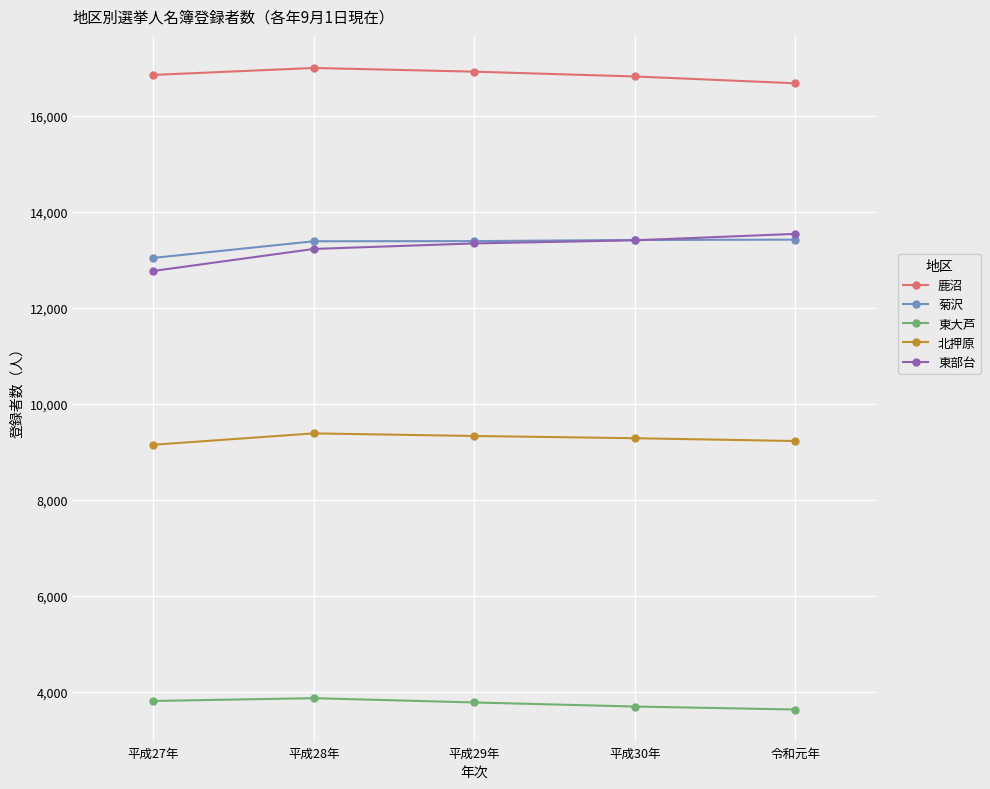

True or false: 鹿沼 and 北押原 intersect in this chart.

False